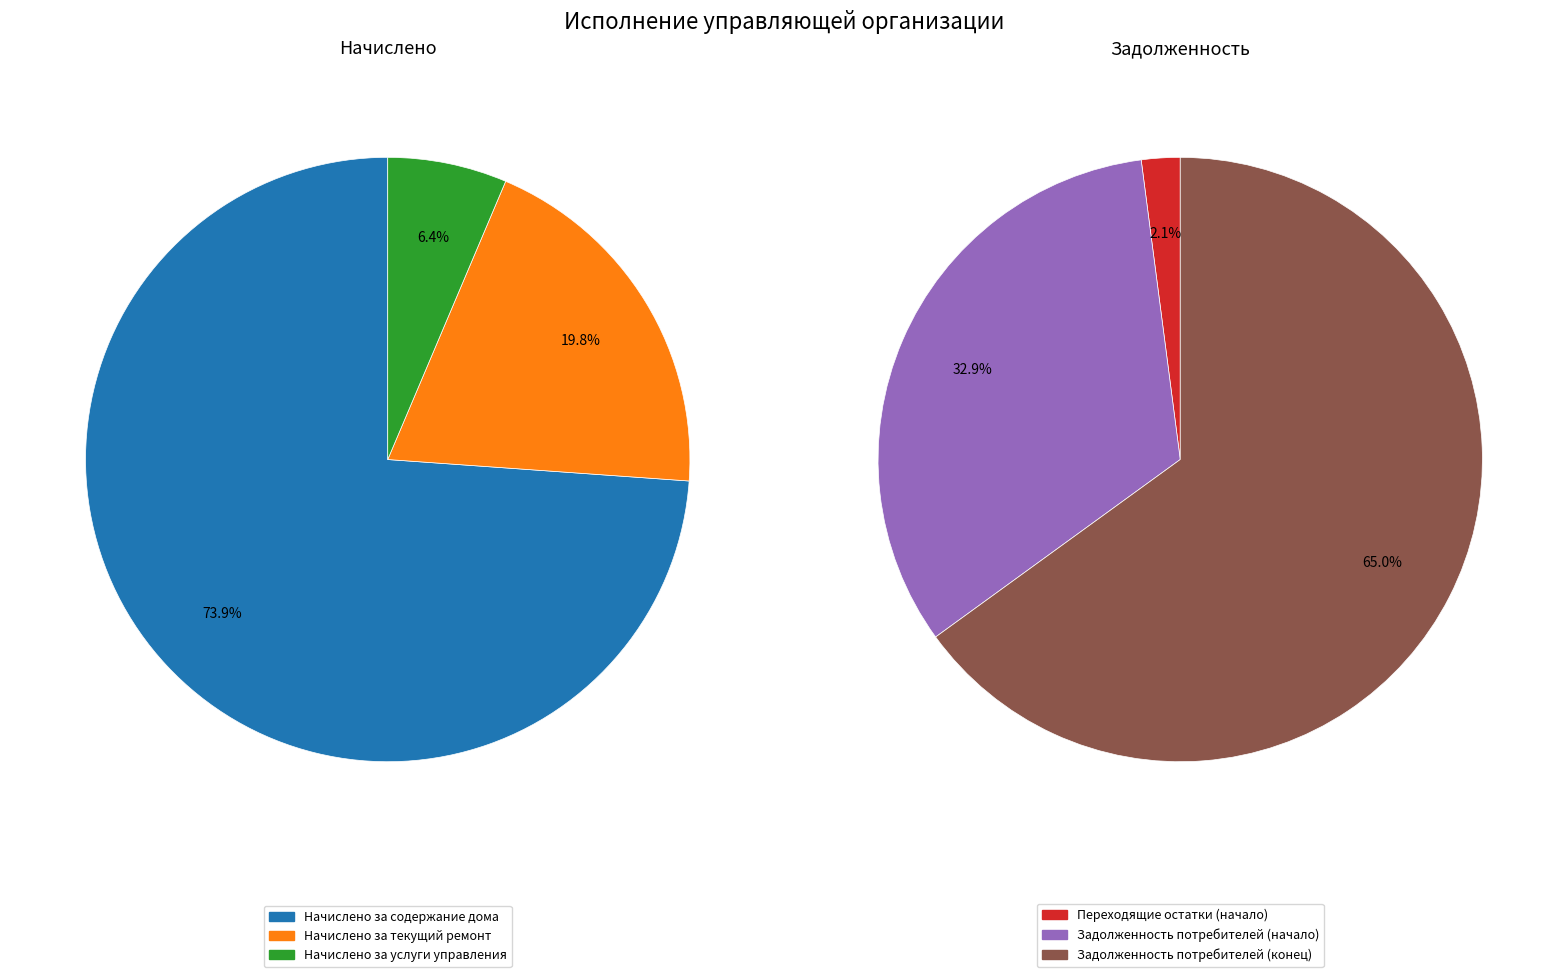

Do Задолженность потребителей (конец) and Начислено за текущий ремонт together represent more than half of the pie?

No